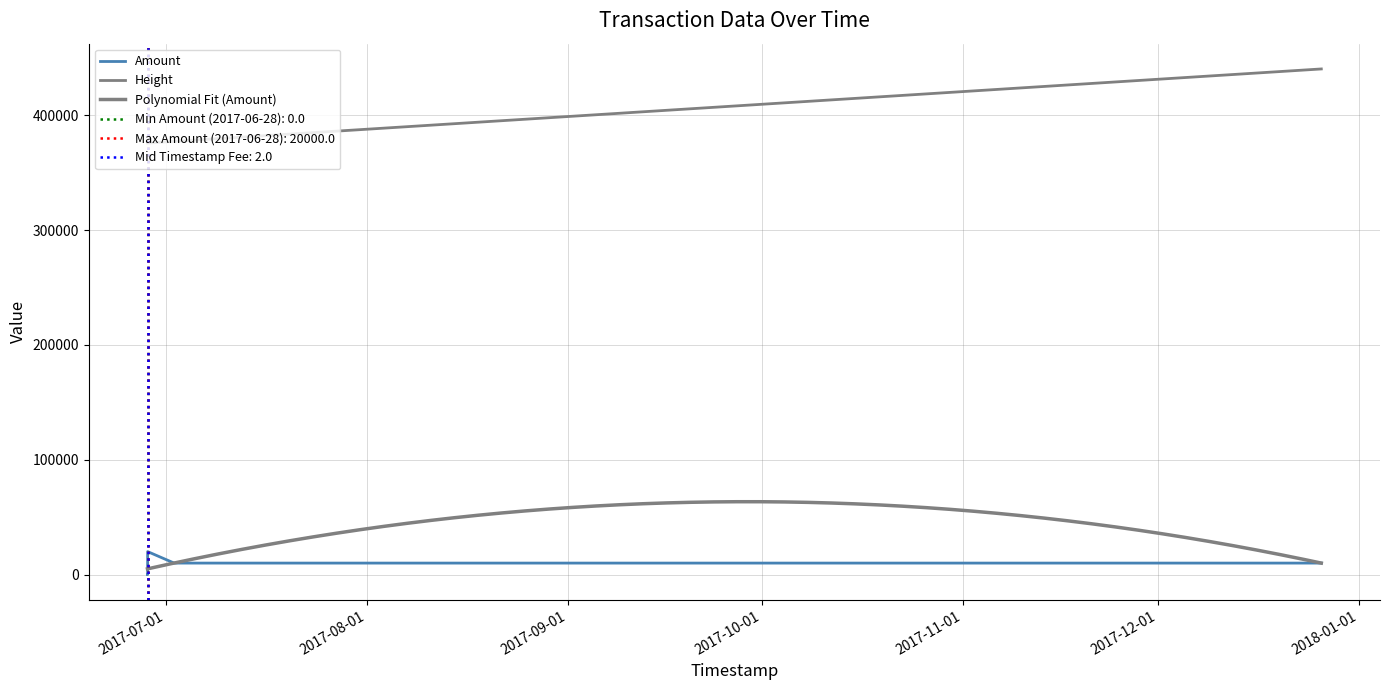

What is the sum of the Height values at 2017-06-28 05:12:41 and 2017-07-02 07:44:58?

753191